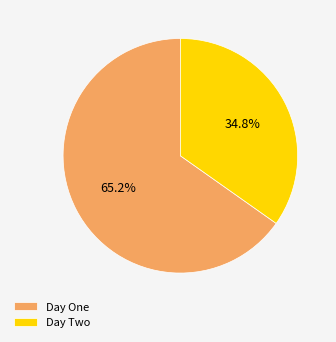

Does Day Two represent more than half of the total?

No